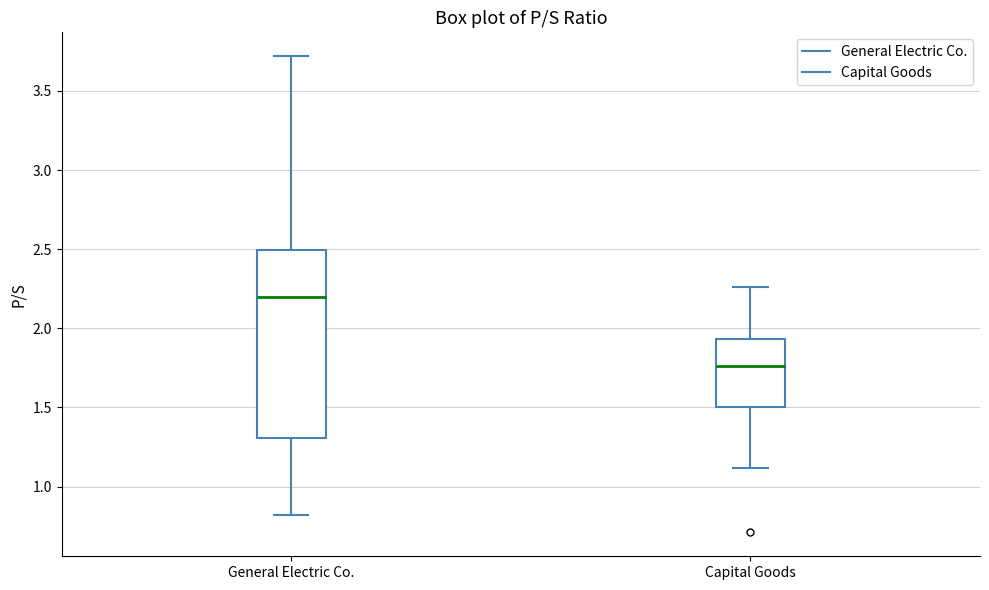

Reading left to right, transcribe this box plot: for each box, give where its median line is, the range the box spans, and where its two whiskers end, as read against the y-axis. The values are not printed on the chart, so give them approximately, as read against the axis.

General Electric Co.: median 2.20, box 1.30 to 2.50, whiskers 0.80 to 3.70
Capital Goods: median 1.75, box 1.50 to 1.95, whiskers 1.10 to 2.25